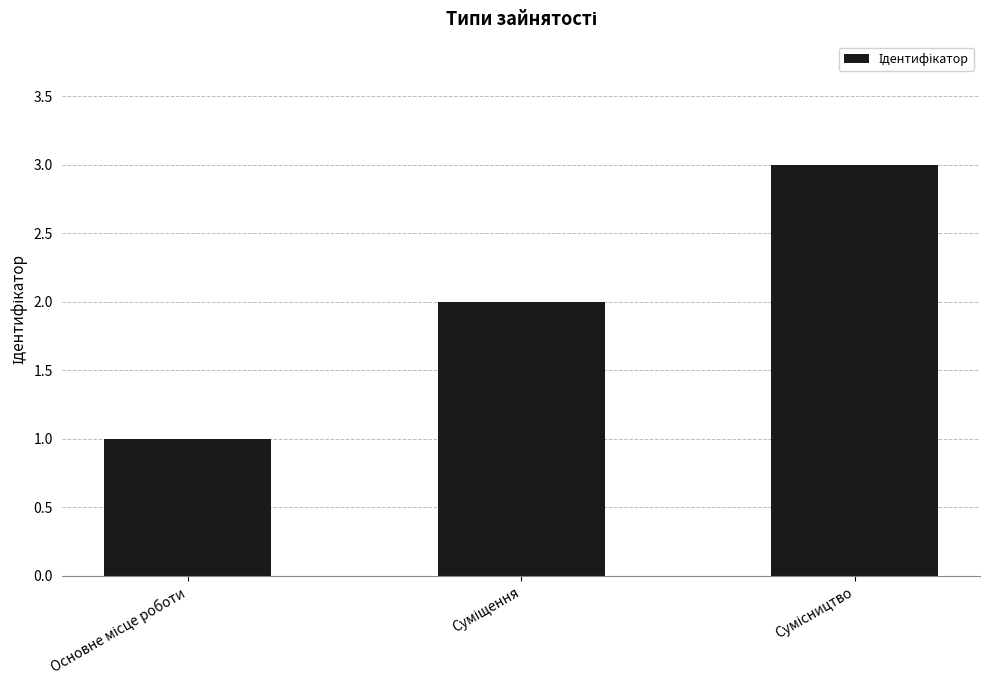

What is the greatest value displayed?

3